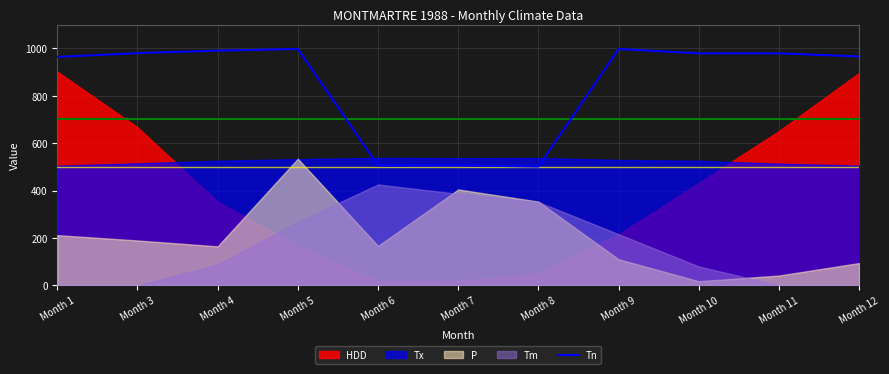

What is the maximum value shown in the chart?

997.5